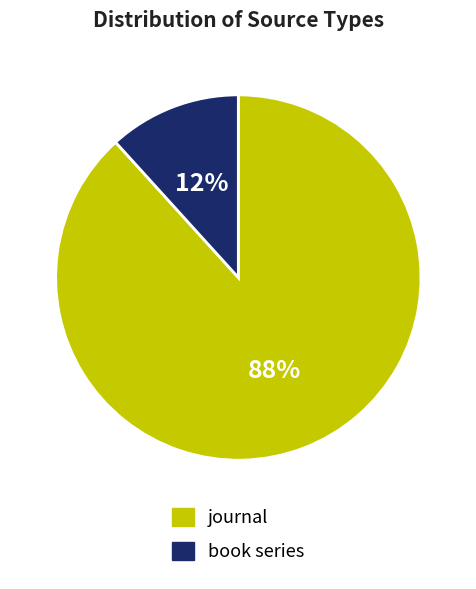

To the nearest percent, what is the average slice percentage?

50%